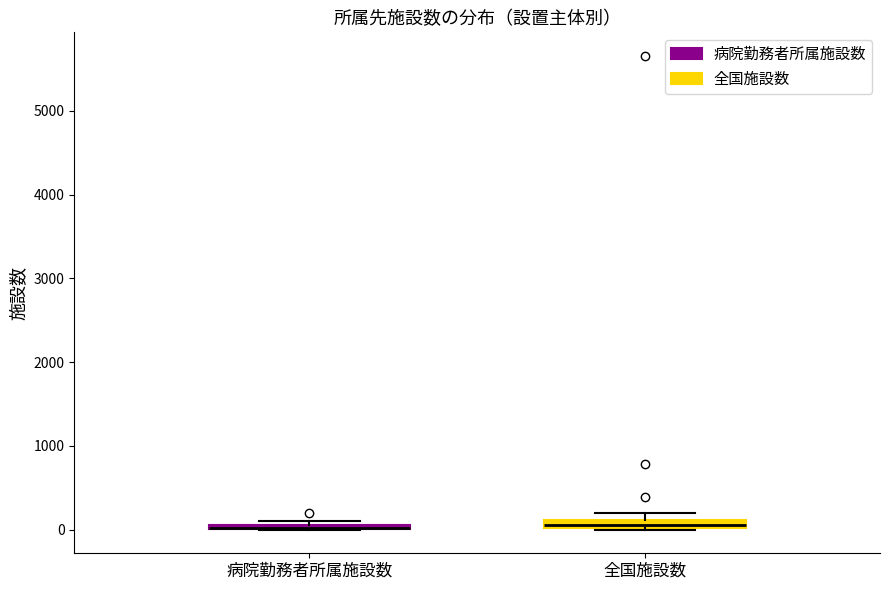

Where is the upper edge of the box for 全国施設数 on the y-axis? The values are not printed on the chart, so give them approximately, as read against the axis.

100